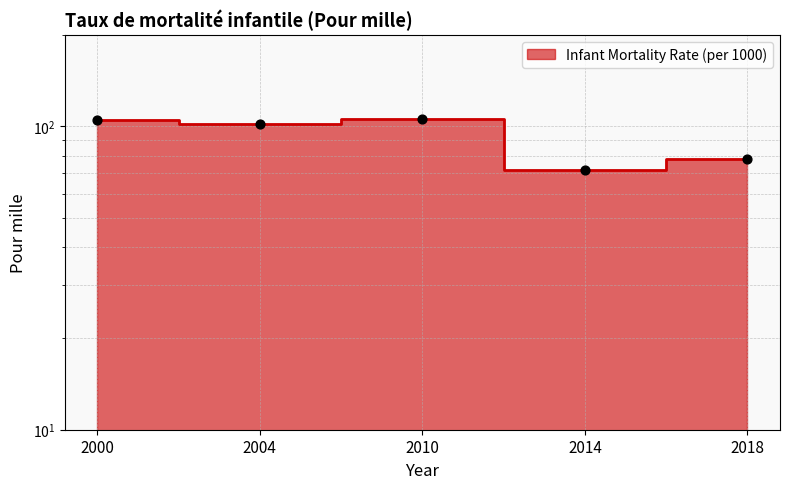

Approximately how many times larger is the value at 2014 compared to 2010?

0.7